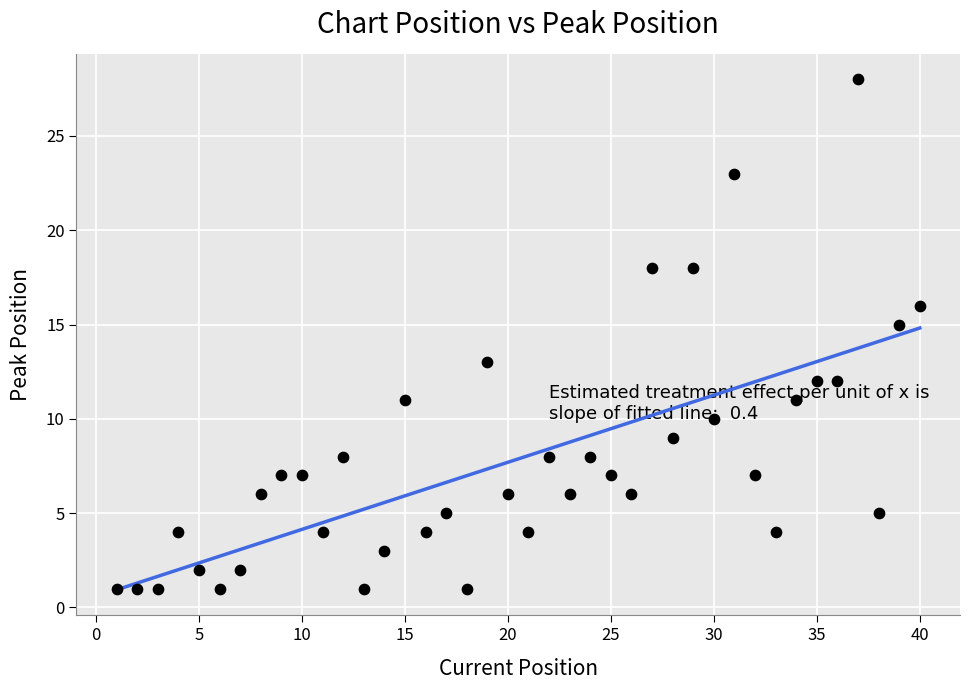

What is the range of X values (max minus min)?

39